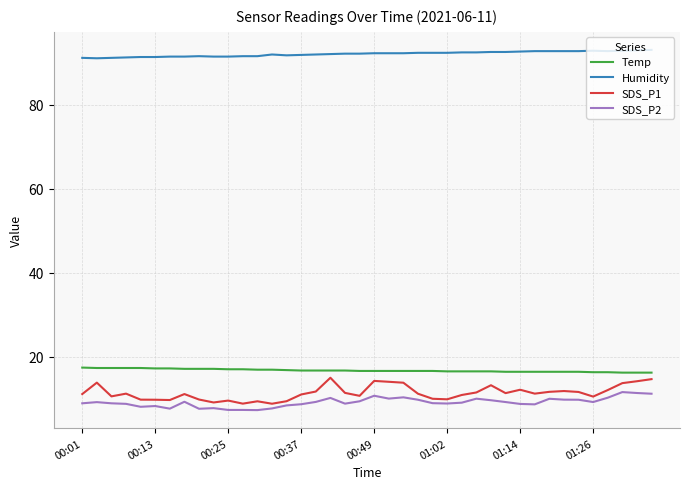

True or false: Temp and SDS_P1 intersect in this chart.

False